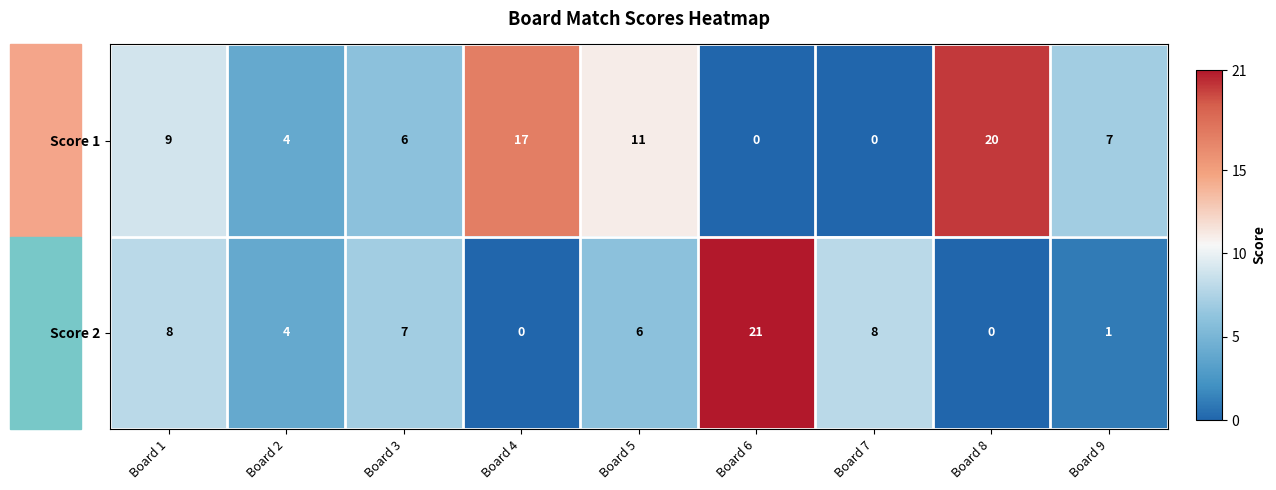

How many values in the Score 2 series are below 6?

4